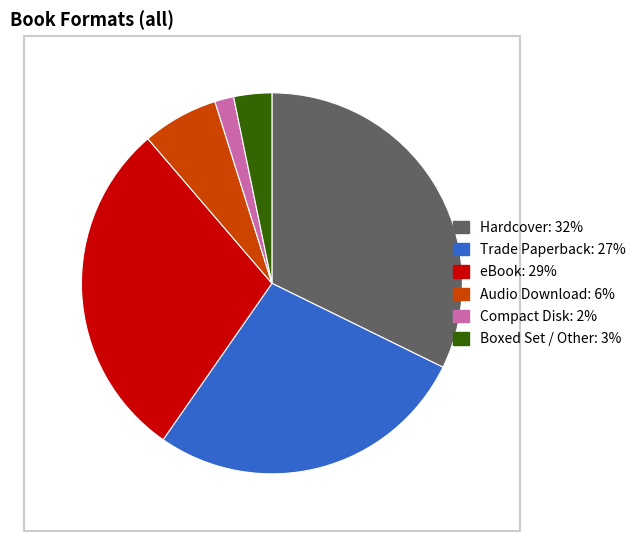

Which slice is the largest?

Hardcover